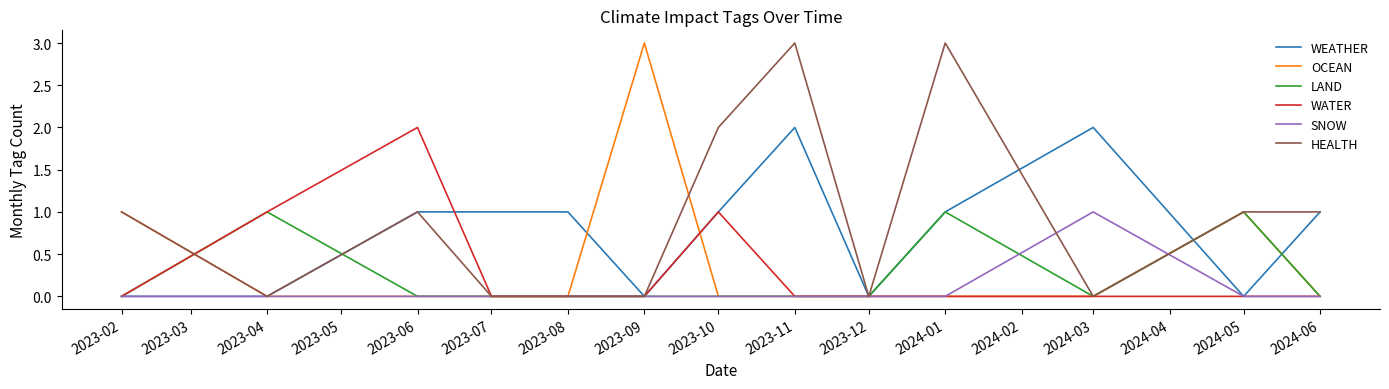

What position from the right is 2023-12?

5